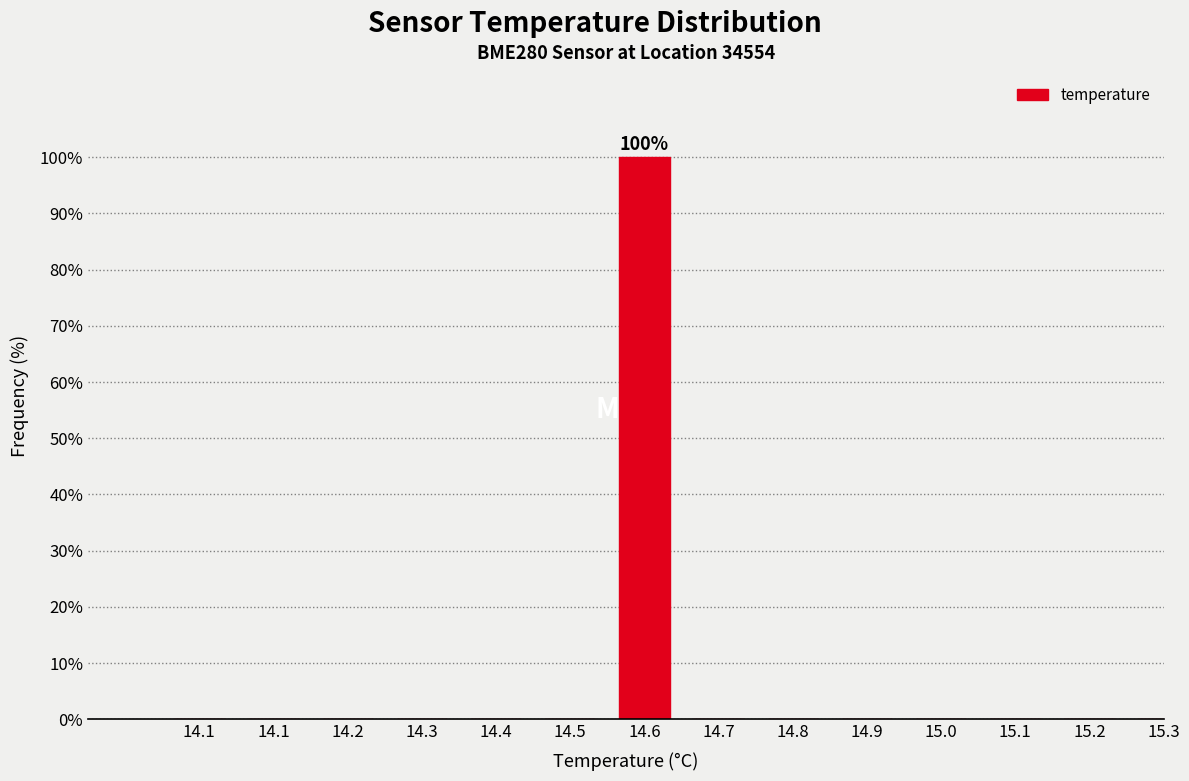

How many distinct data groups are displayed?

1